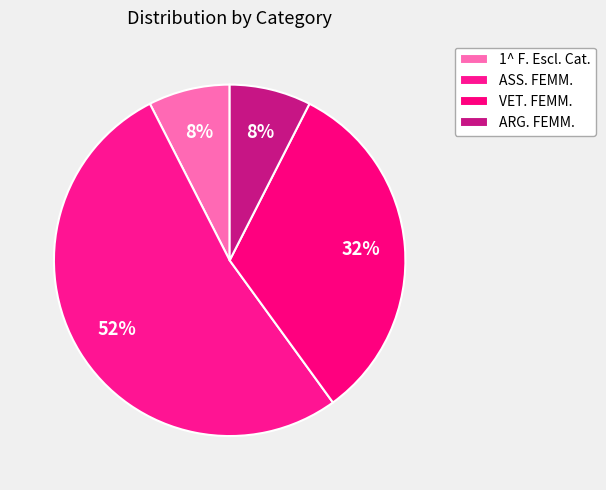

Is it true that ASS. FEMM. is 49% of the pie?

False